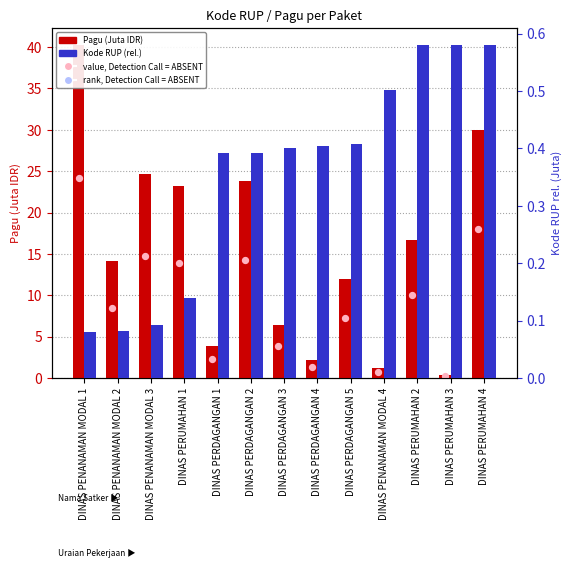

Which series reaches the maximum Y coordinate?

Pagu (Juta IDR)